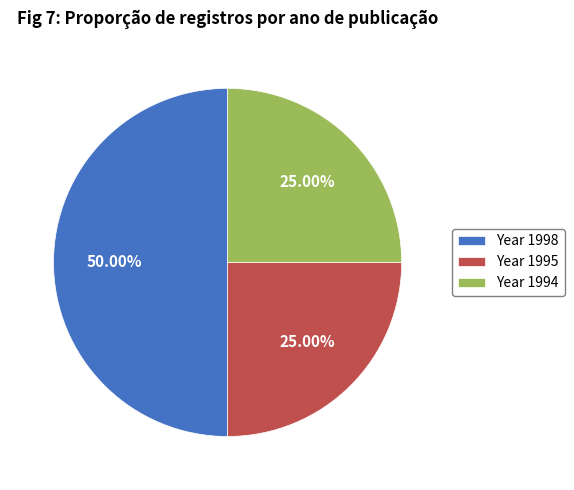

To the nearest percent, what is the average slice percentage?

33%